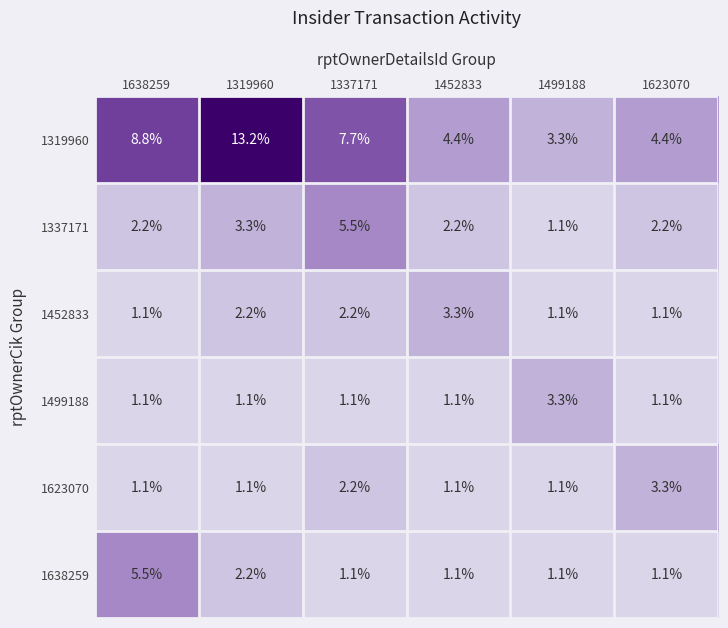

Between 1319960 and 1499188, which series saw the biggest shift?

1319960